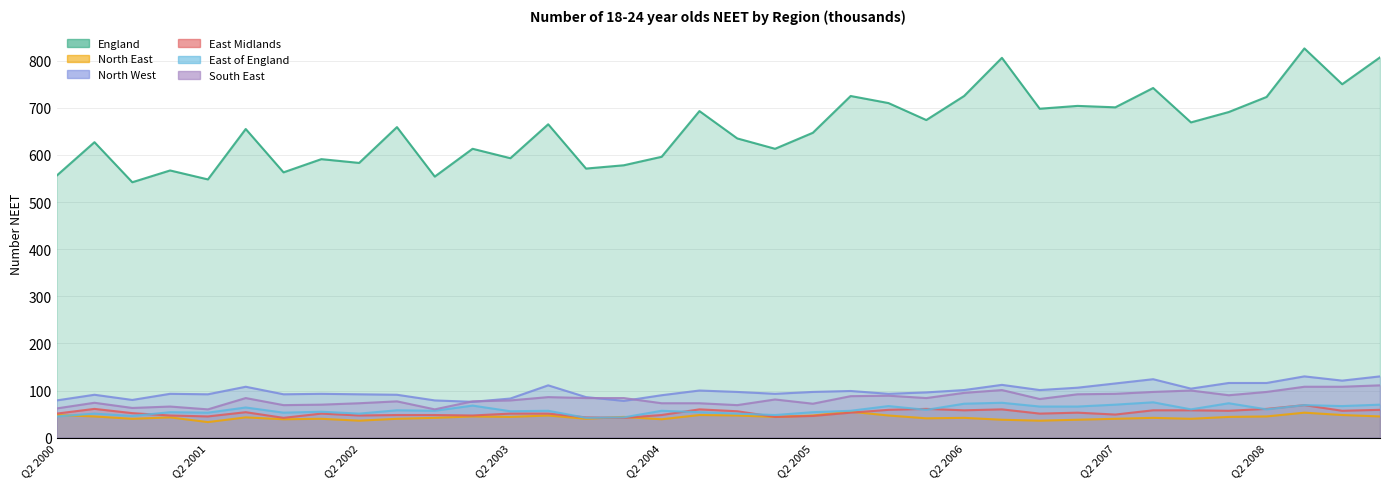

What are all the series names shown in the legend?

England, North East, North West, East Midlands, East of England, South East